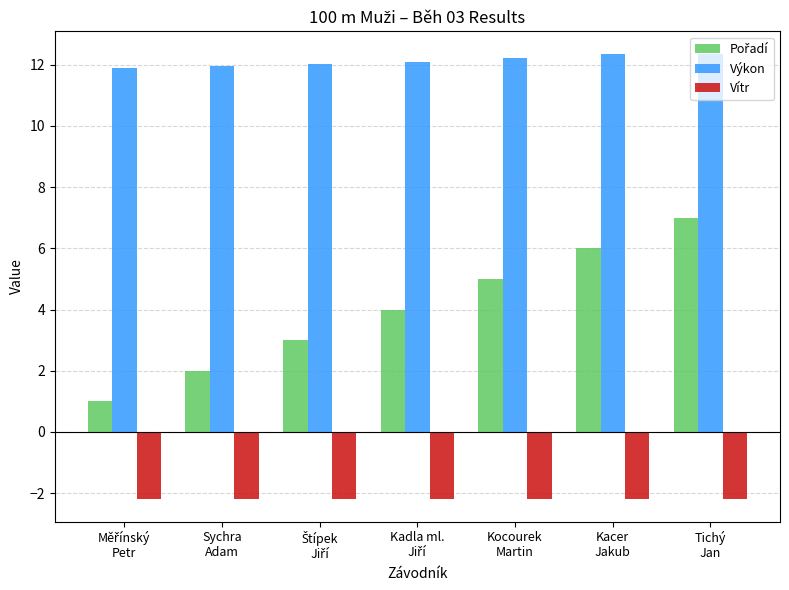

What is the highest value of the Výkon series?

12.4